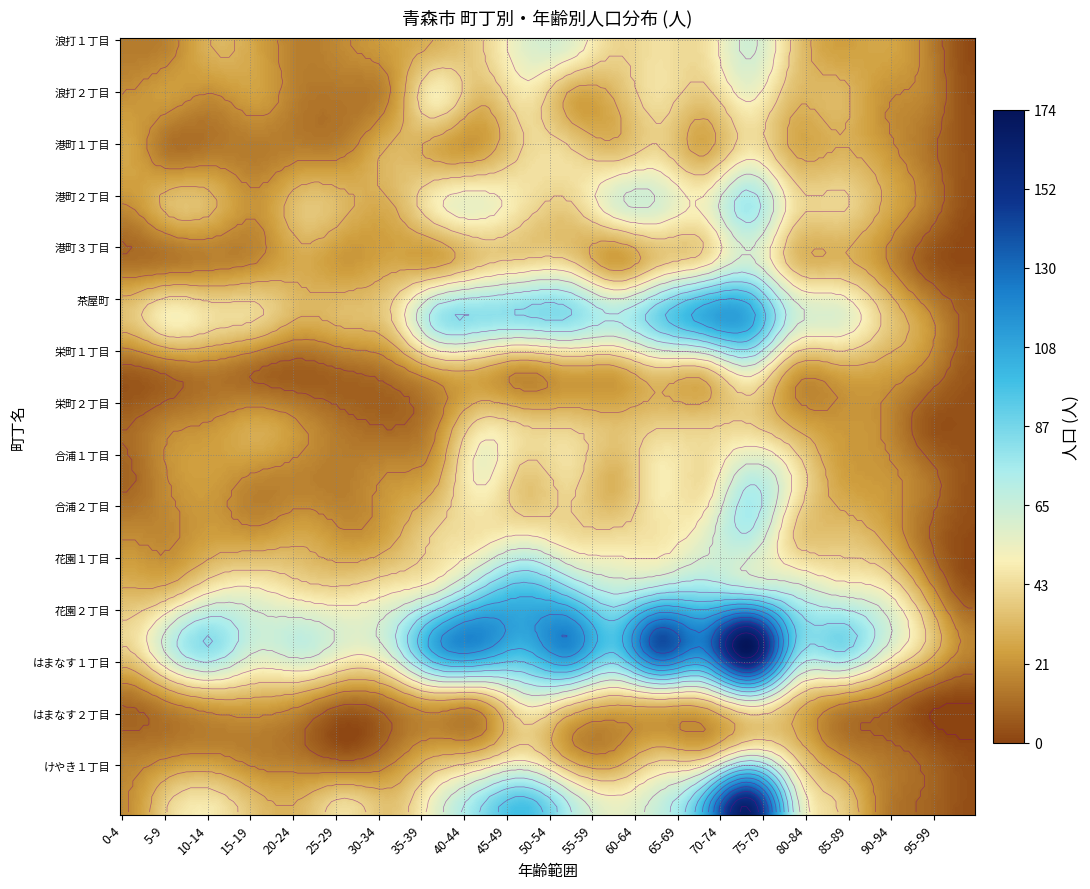

Which label corresponds to the smallest value in the chart?

95-99